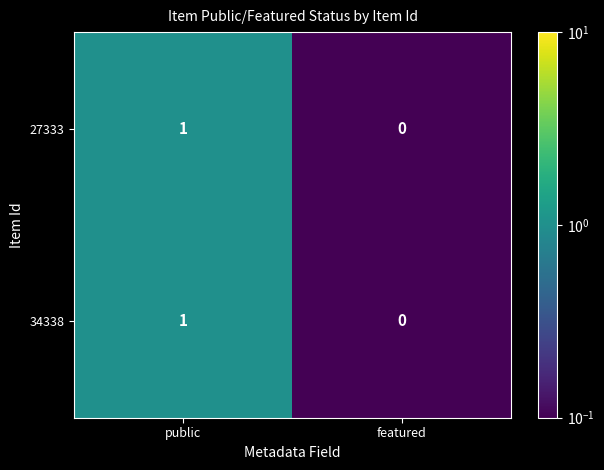

The value of 27333 at featured is 0. True or false?

True